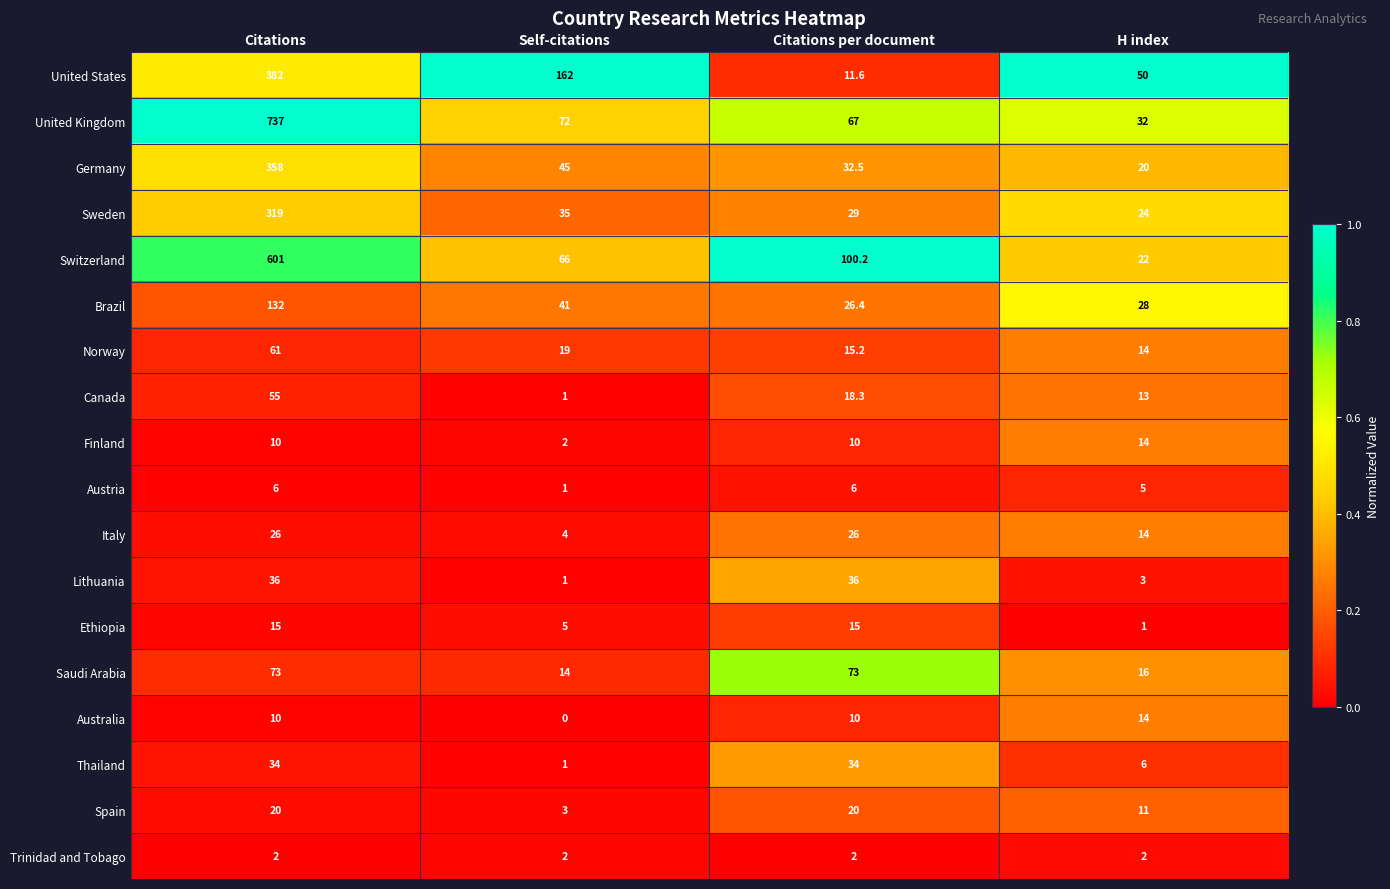

What is the minimum value for Thailand?

1.0